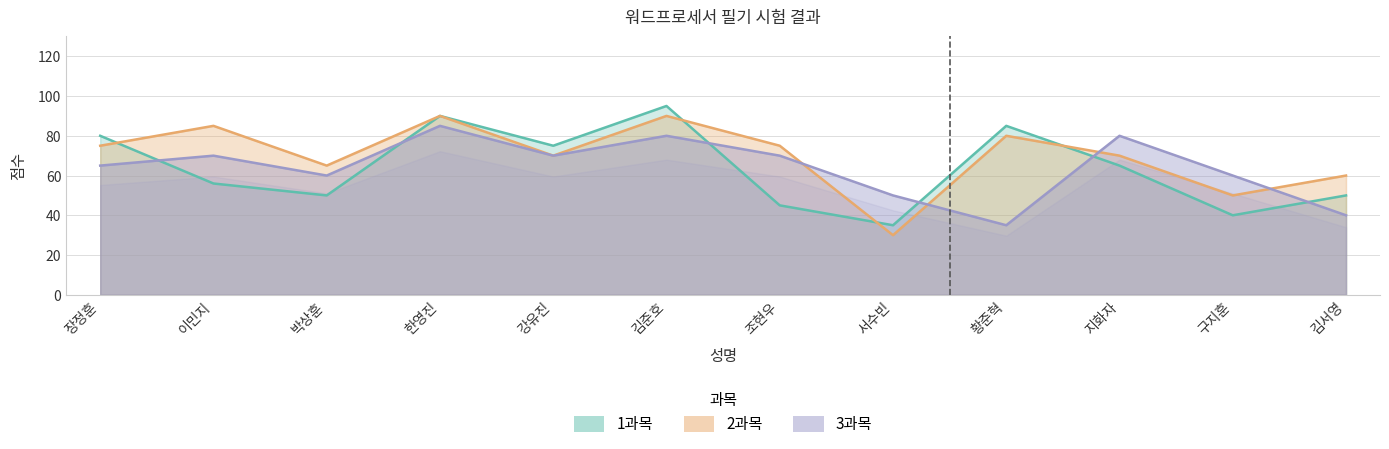

Is the value of 2과목 at 조현우 greater than the value of 3과목 at 강유진?

Yes